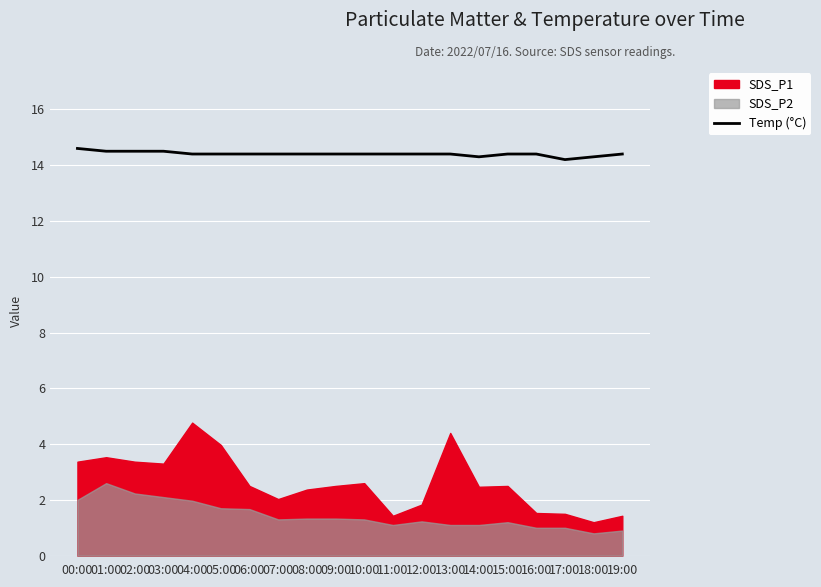

At which category does the data reach its first local valley?

14:00